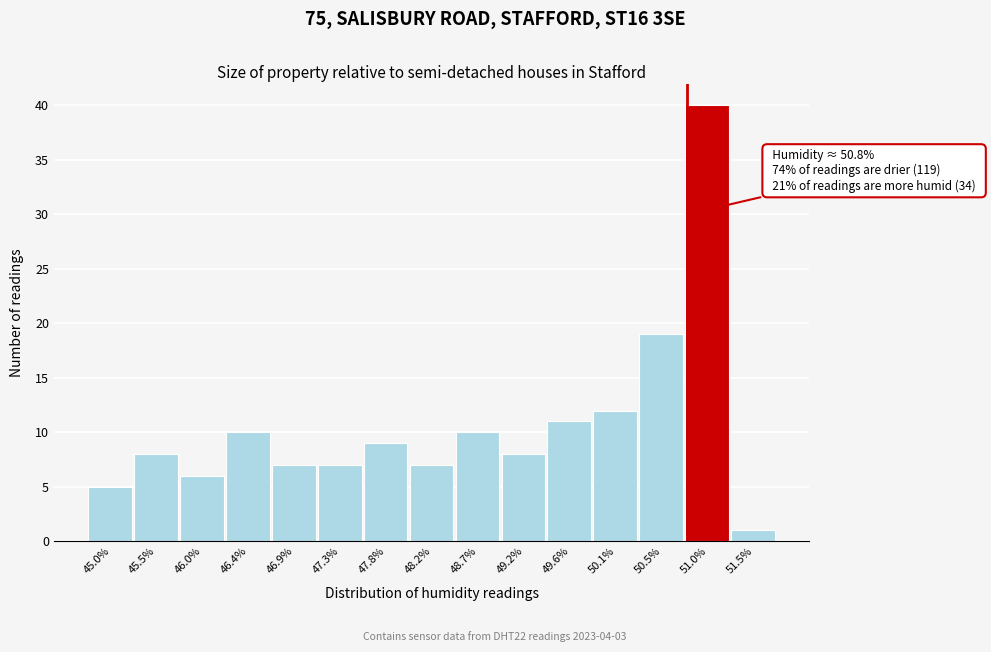

Which range on the x-axis has the tallest bar?

50.78 to 51.24